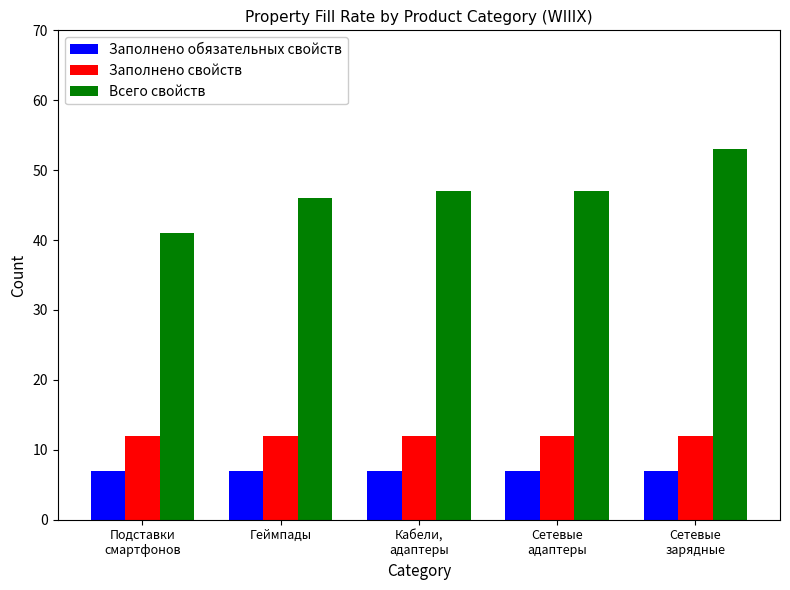

Which series has the widest spread of values?

Всего свойств